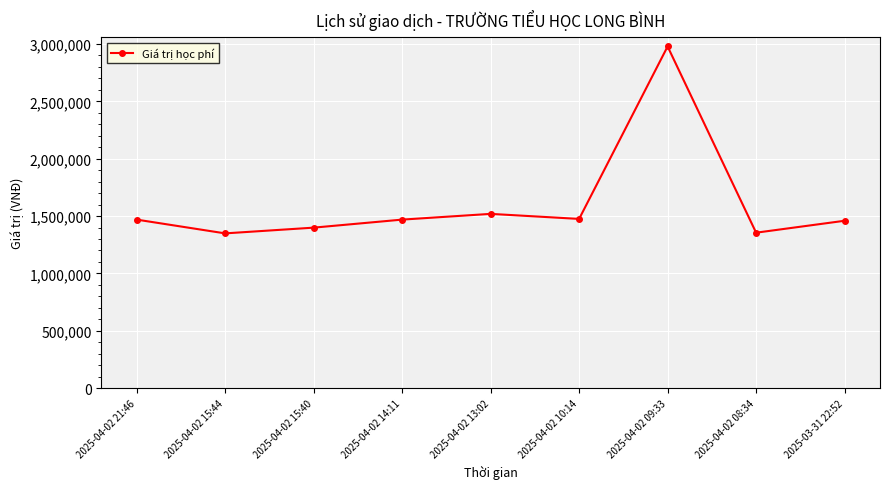

The value at 2025-03-31 22:52 is 1459000. True or false?

True